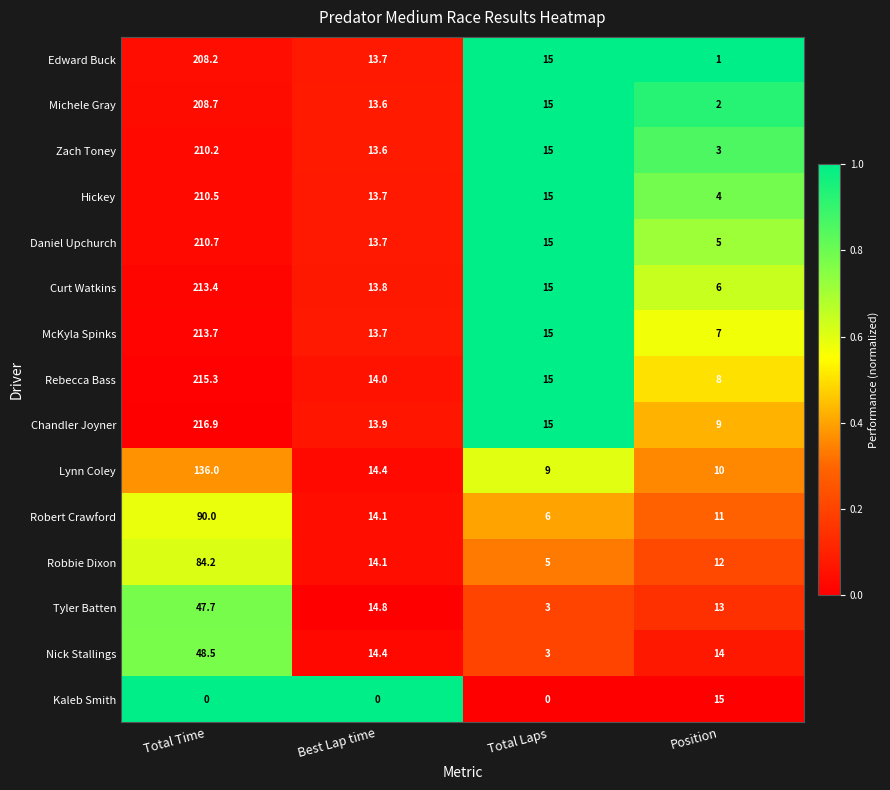

At Position, list the series in order from smallest to largest.

Edward Buck, Michele Gray, Zach Toney, Hickey, Daniel Upchurch, Curt Watkins, McKyla Spinks, Rebecca Bass, Chandler Joyner, Lynn Coley, Robert Crawford, Robbie Dixon, Tyler Batten, Nick Stallings, Kaleb Smith